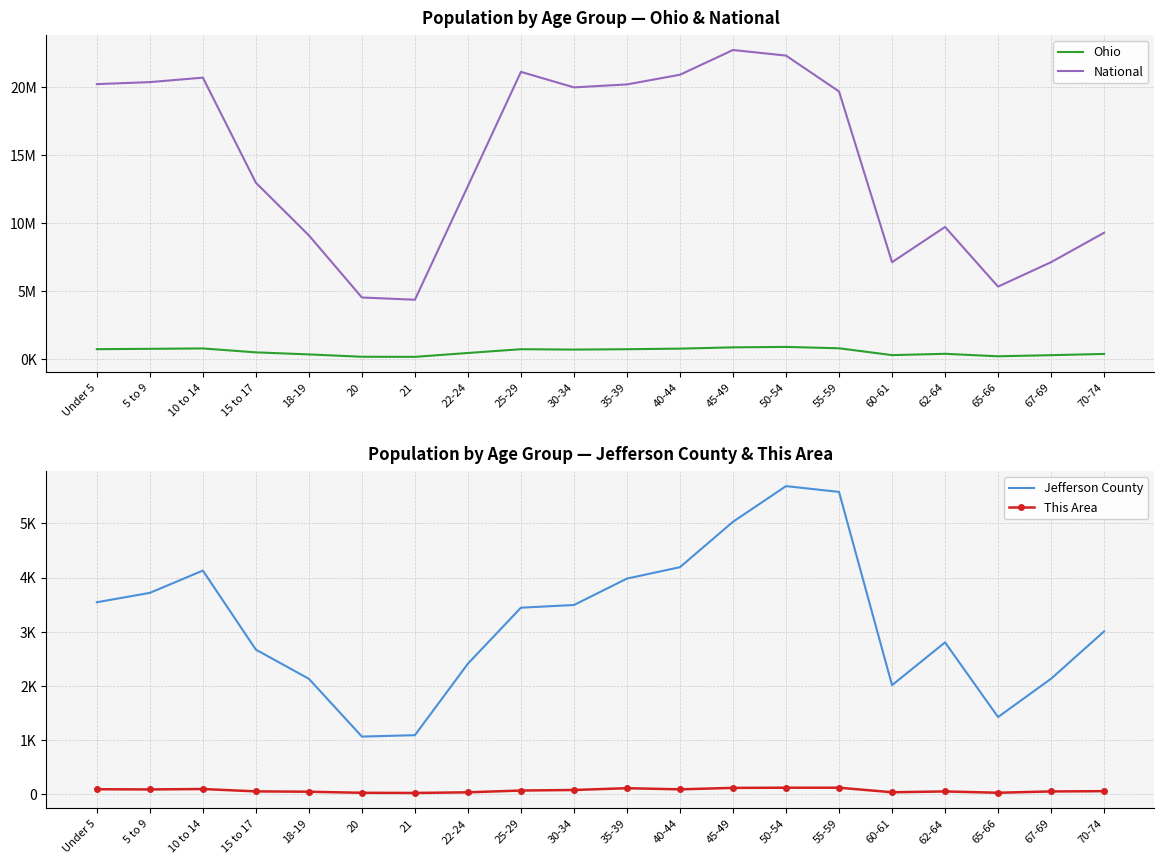

Does the chart display data point markers on the line(s)?

No